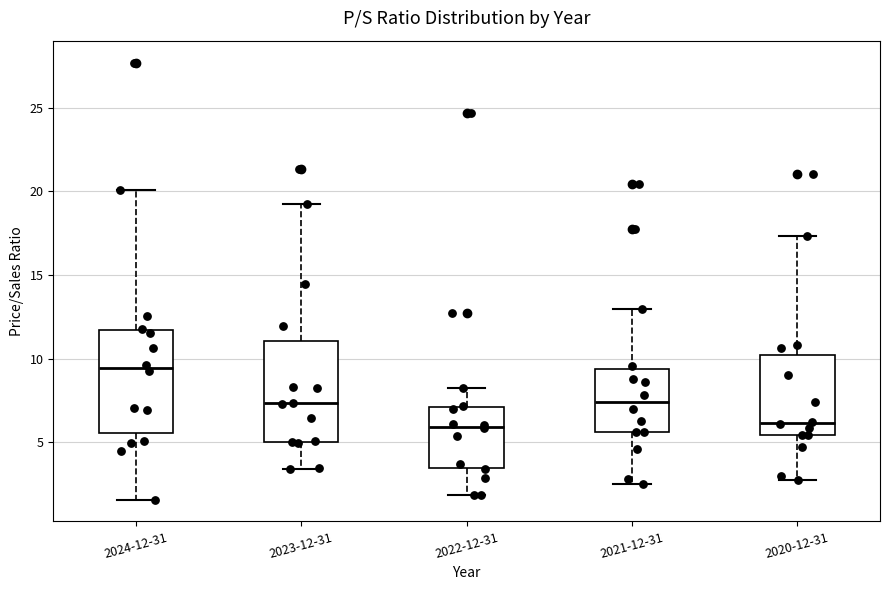

Reading left to right, read every box against the y-axis: the position of its median line, the range the box covers, and the ends of its whiskers. The values are not printed on the chart, so give them approximately, as read against the axis.

2024-12-31: median 9.5, box 5.5 to 11.5, whiskers 1.5 to 20.0
2023-12-31: median 7.5, box 5.0 to 11.0, whiskers 3.5 to 19.0
2022-12-31: median 6.0, box 3.5 to 7.0, whiskers 2.0 to 8.5
2021-12-31: median 7.5, box 5.5 to 9.5, whiskers 2.5 to 13.0
2020-12-31: median 6.0, box 5.5 to 10.0, whiskers 2.5 to 17.5